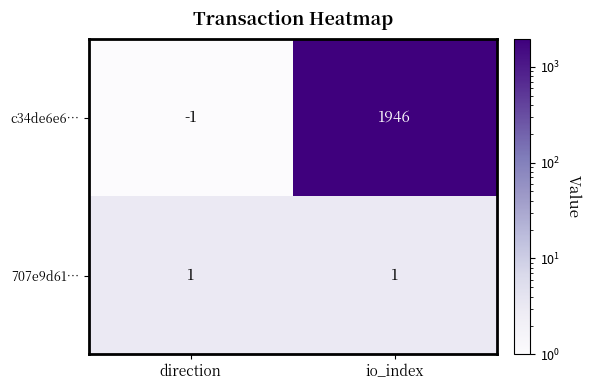

What is the difference between the maximum and minimum values in the c34de6e6… series?

1947